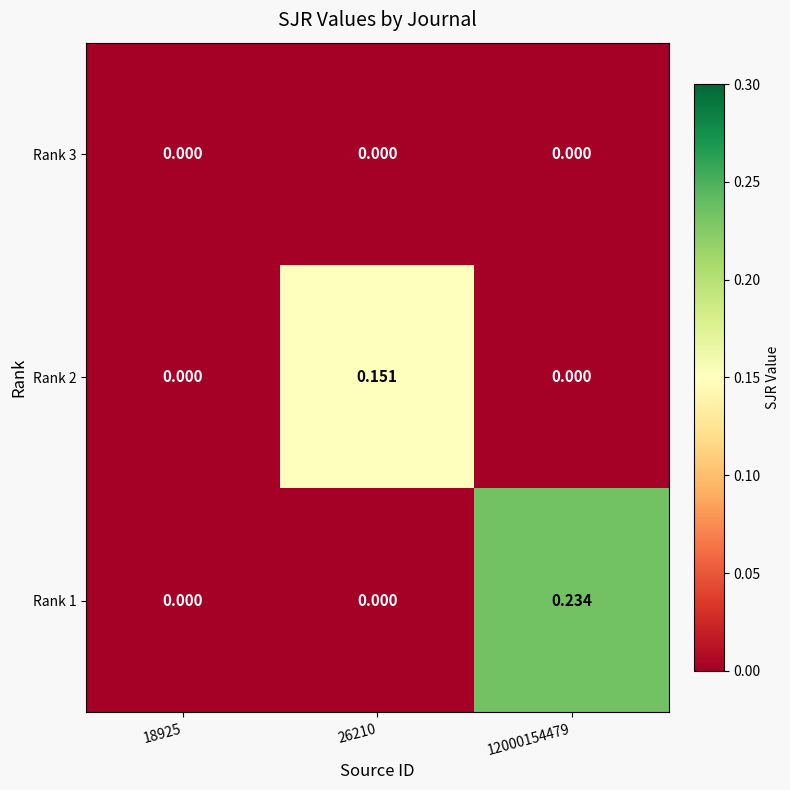

Which series has the widest spread of values?

Rank 1